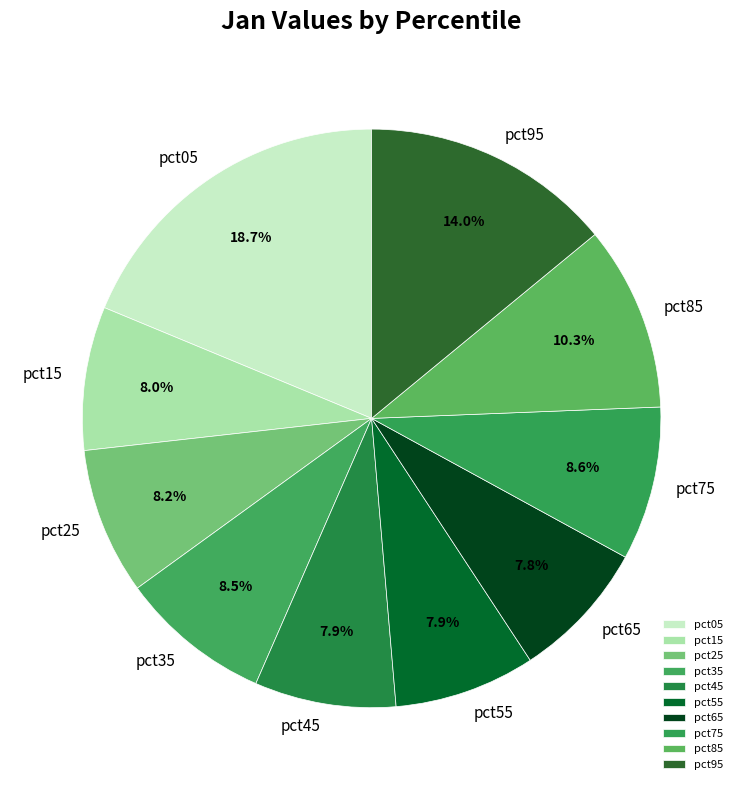

The pct45 slice represents 8% of the pie. True or false?

True